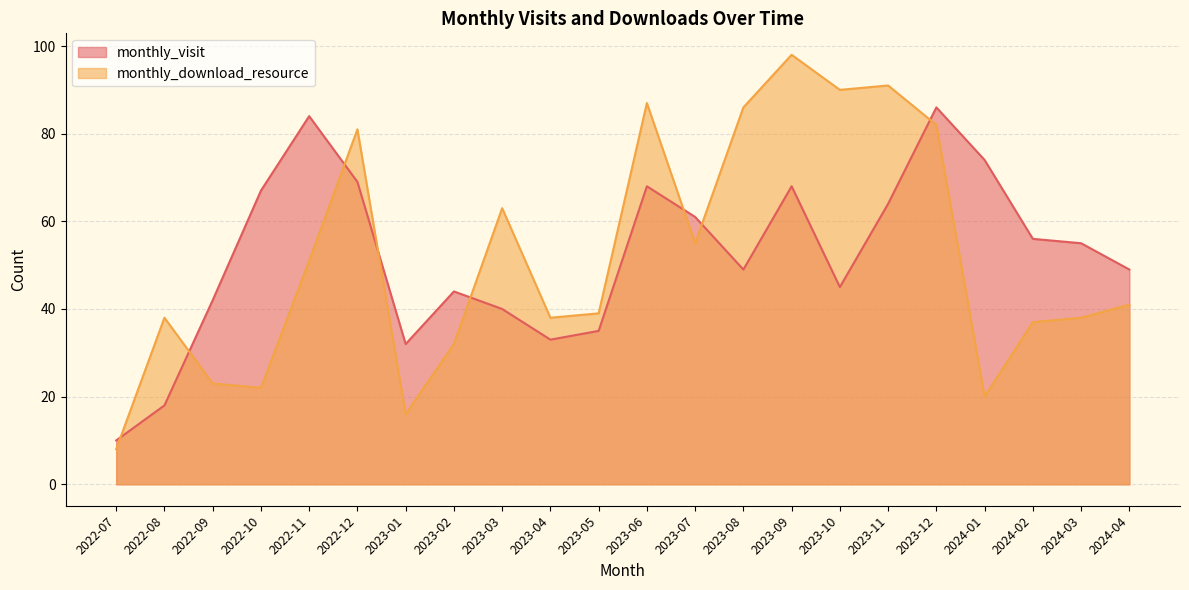

Rank the series by their maximum value, from highest to lowest.

monthly_download_resource, monthly_visit